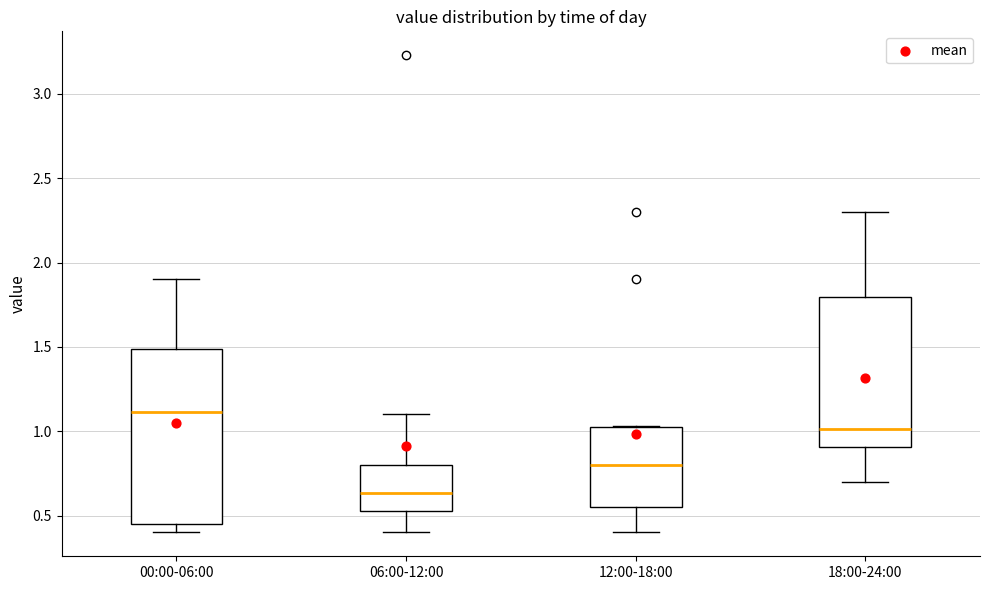

Which box is the tallest, from its lower edge to its upper edge?

00:00-06:00